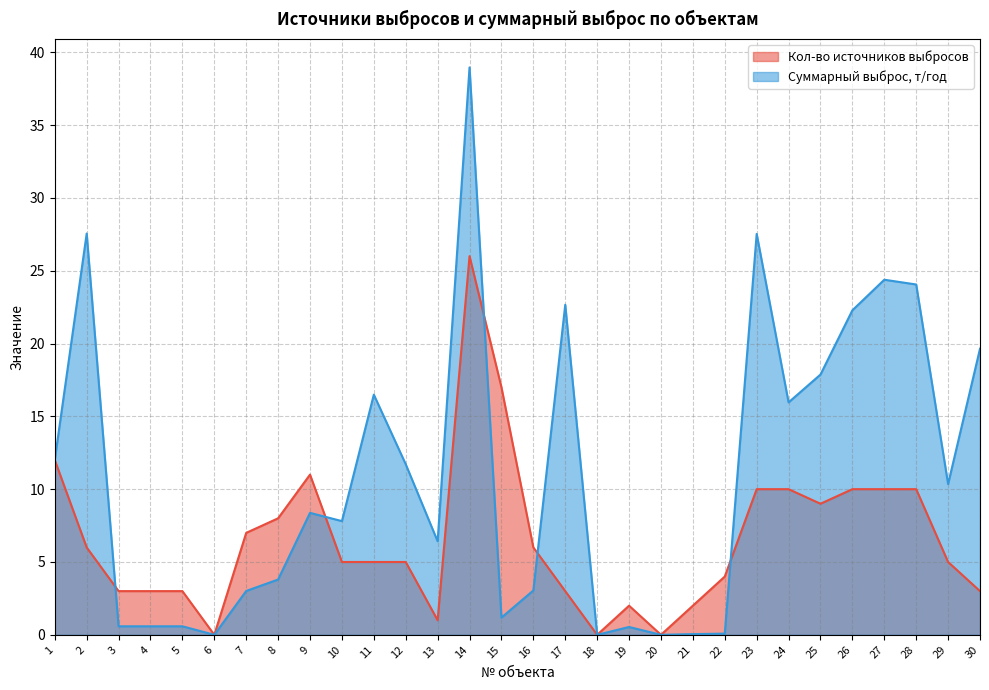

Which series has the largest total across all categories?

Суммарный выброс, т/год